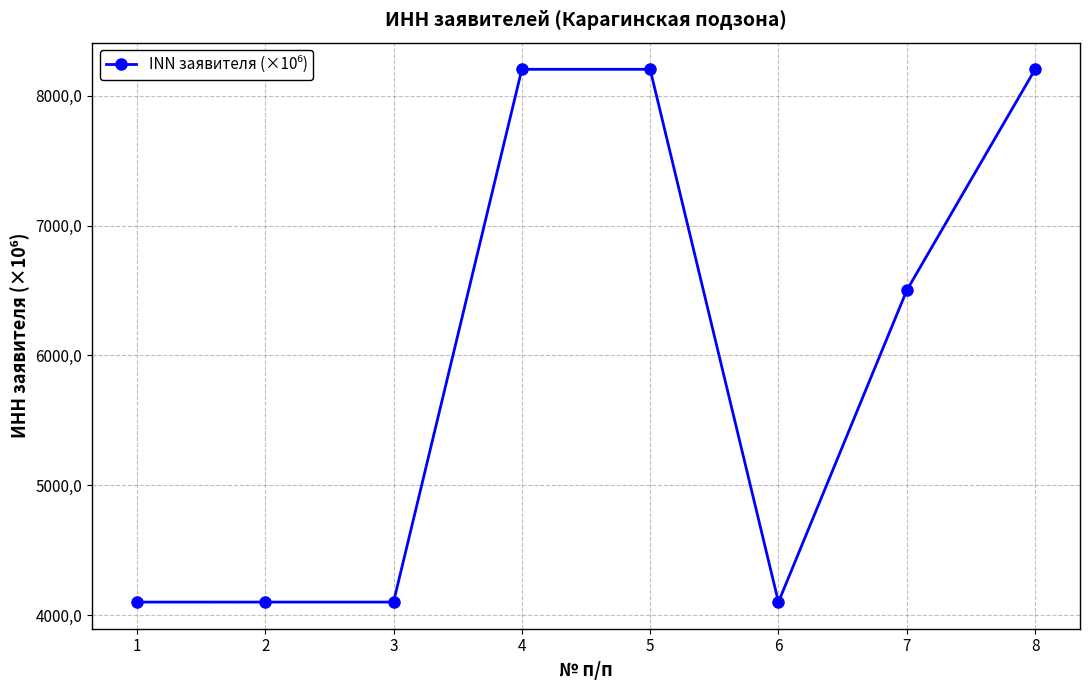

Does the chart have visible grid lines?

Yes